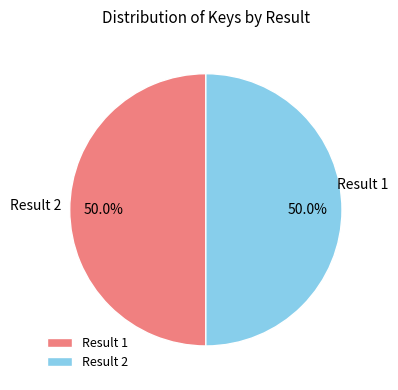

What percentage is NOT represented by Result 2?

50.0%